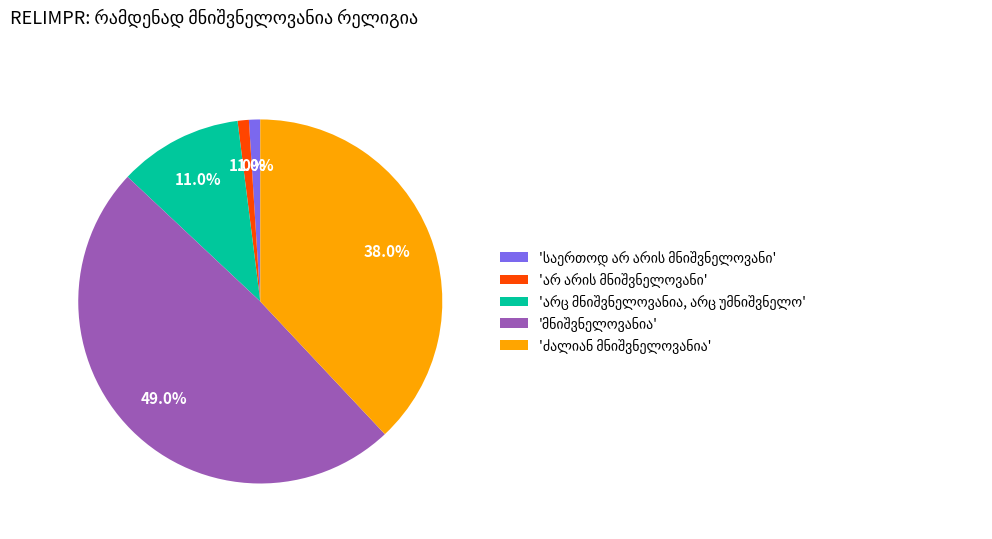

Does any single category account for the majority?

No